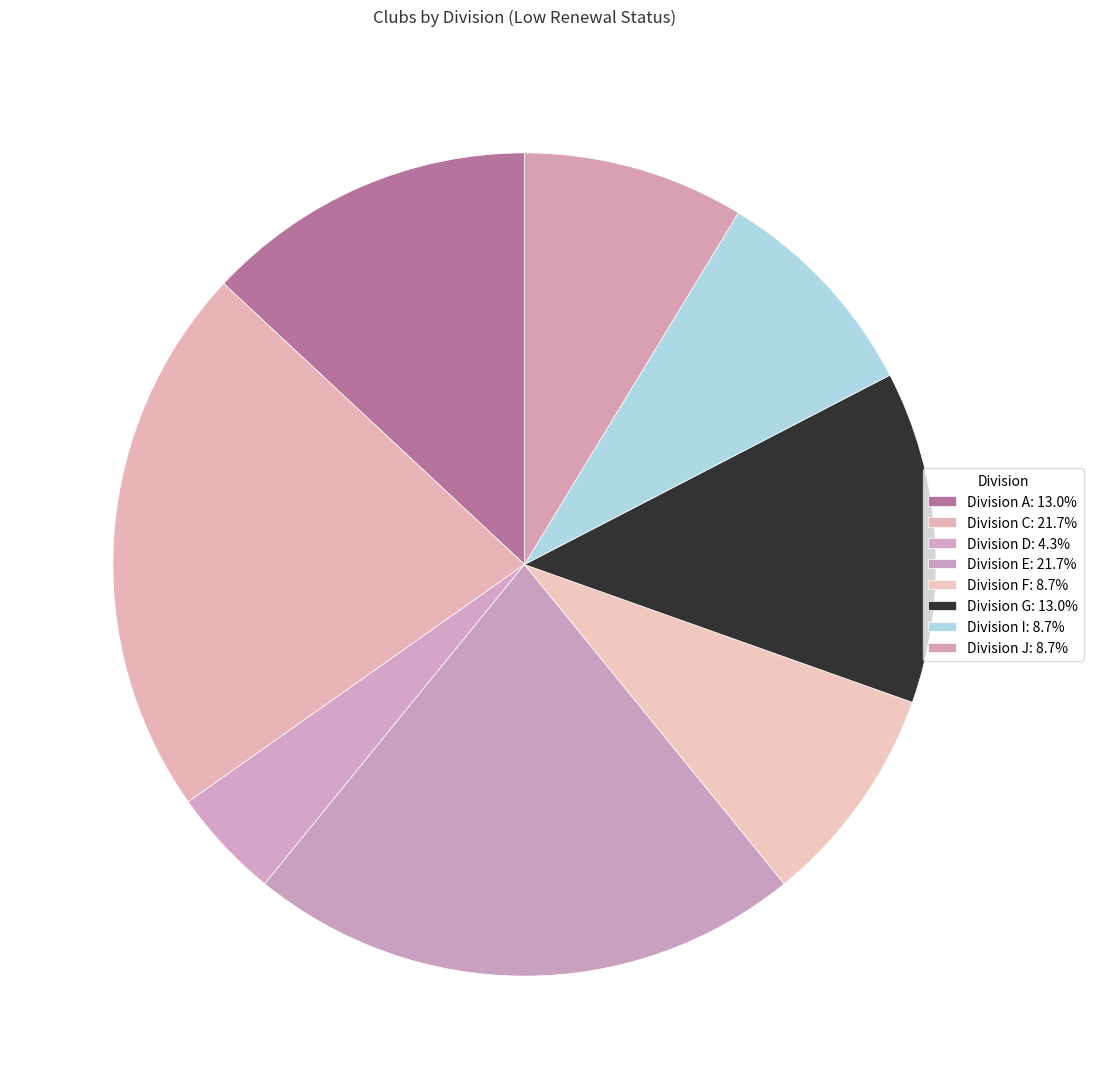

How many segments does this pie chart have?

8